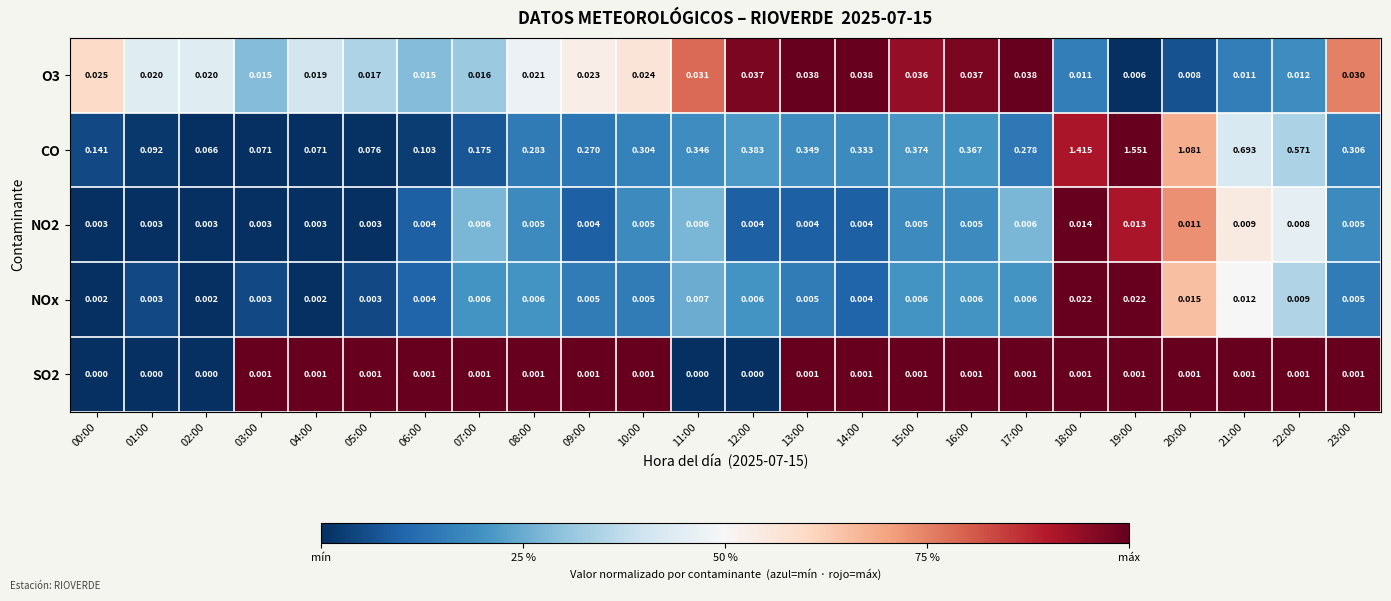

Which series has the largest range (max minus min)?

CO